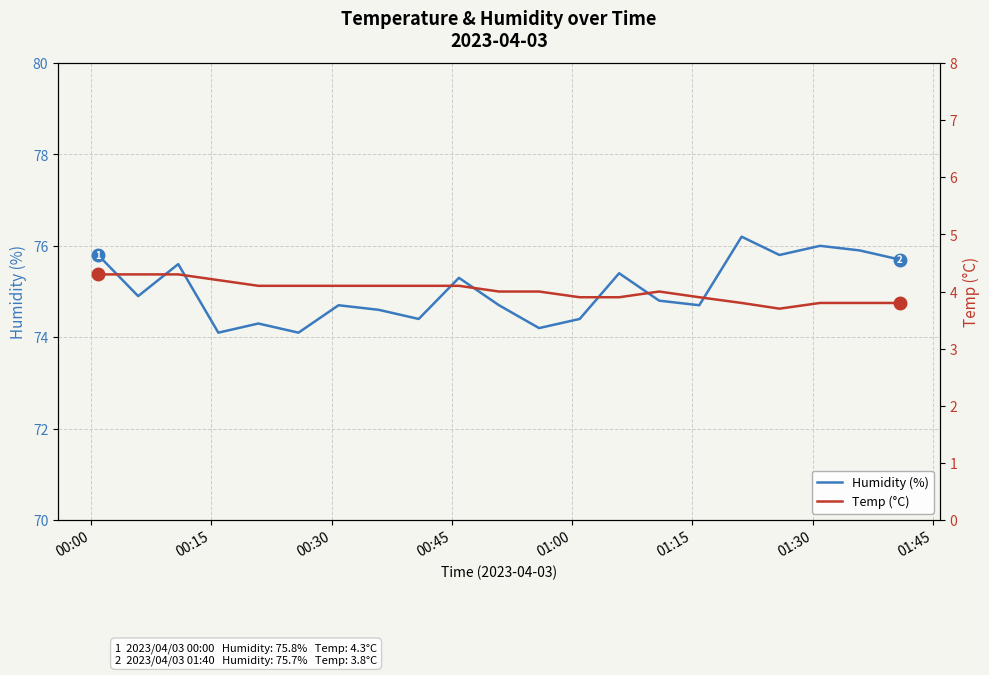

What is the minimum value for Humidity (%)?

74.1